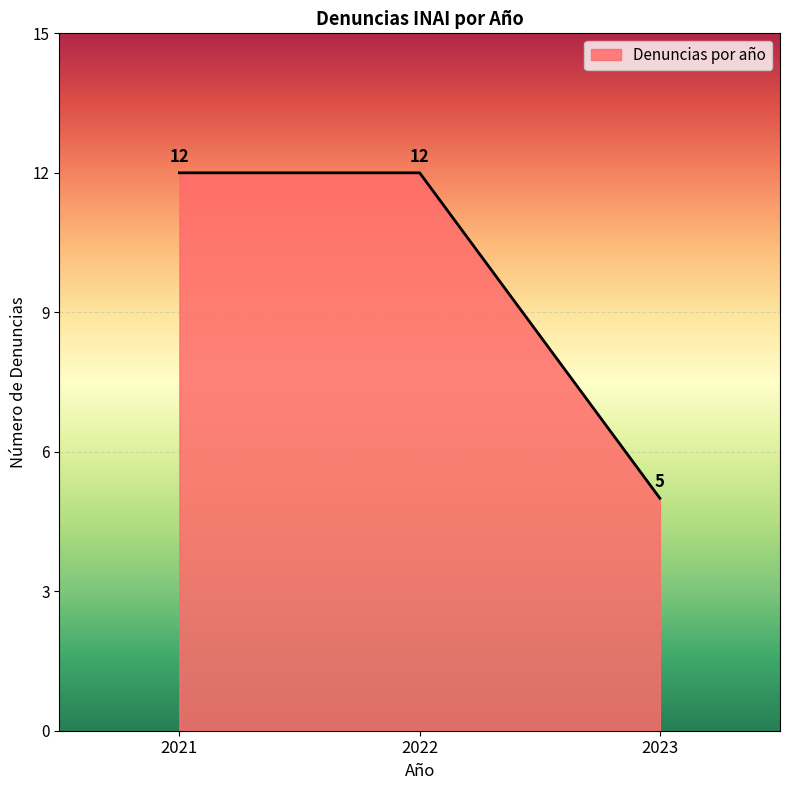

Reading left to right, transcribe all the data shown in this chart.

12	12	5